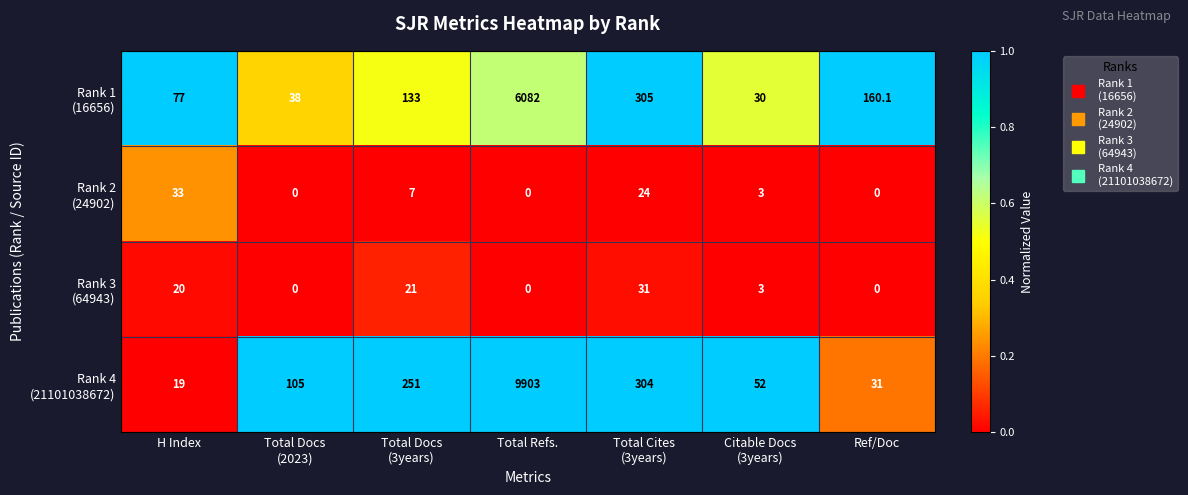

What is the total value across all series at H Index?

149.0